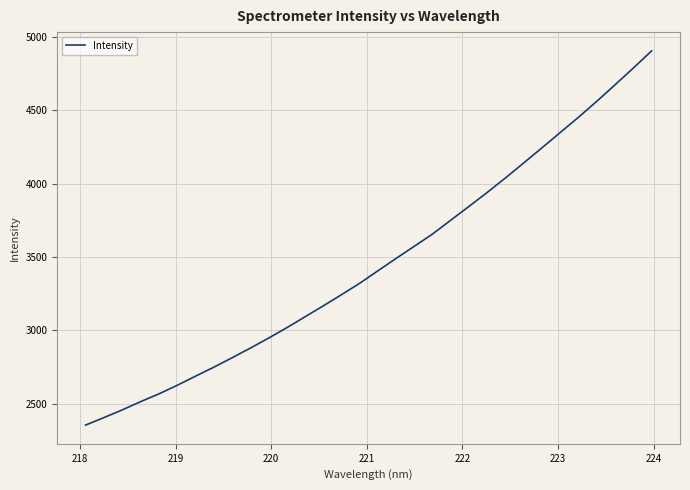

What is the greatest value displayed?

4904.2